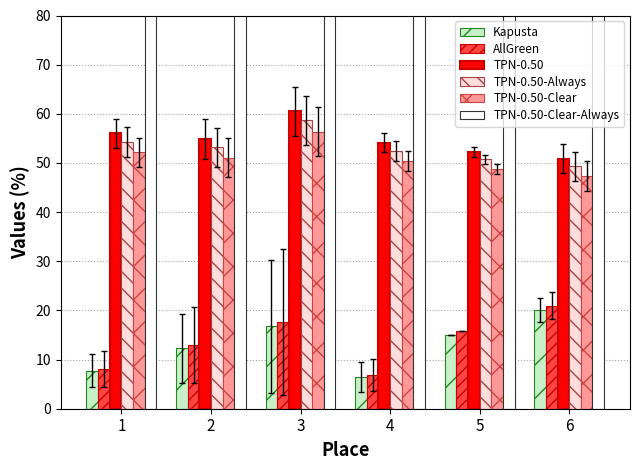

What are all the series names shown in the legend?

Kapusta, AllGreen, TPN-0.50, TPN-0.50-Always, TPN-0.50-Clear, TPN-0.50-Clear-Always